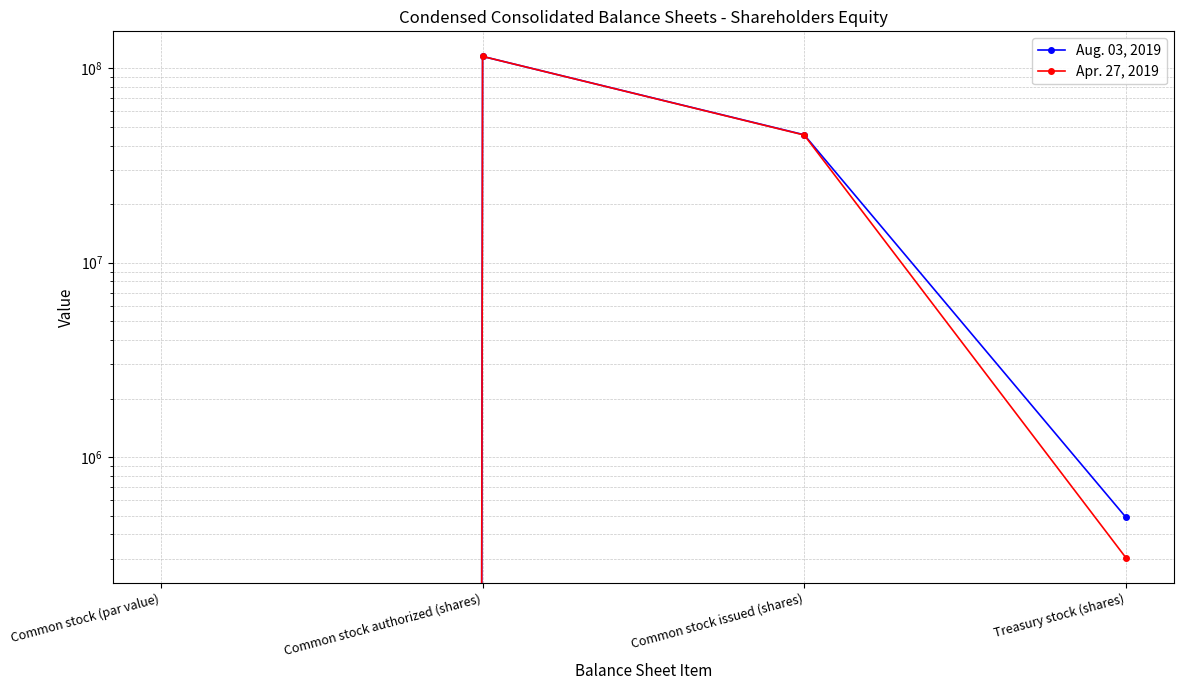

True or false: Apr. 27, 2019 has more than 0 interior local peaks.

True